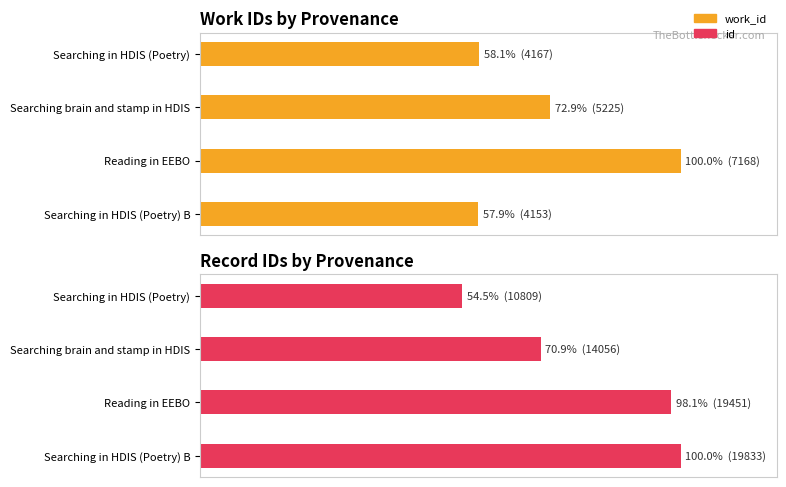

What is the difference between the second highest and minimum values in the id series?

43.6